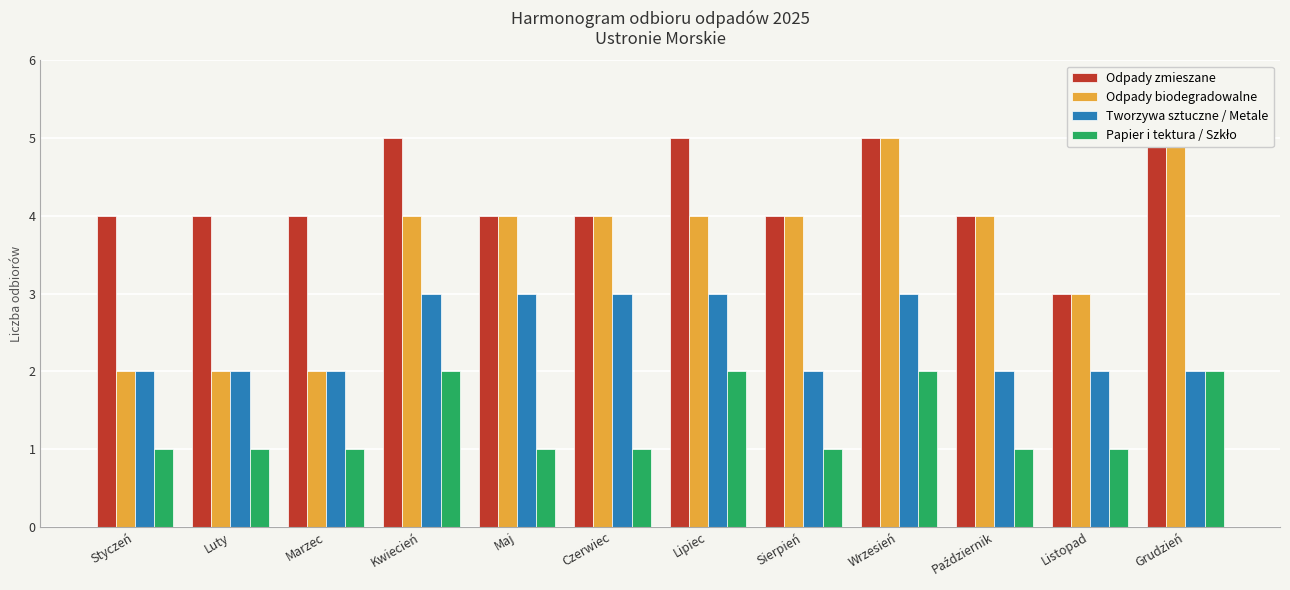

List the series in order of their peak value, lowest first.

Papier i tektura / Szkło, Tworzywa sztuczne / Metale, Odpady zmieszane, Odpady biodegradowalne